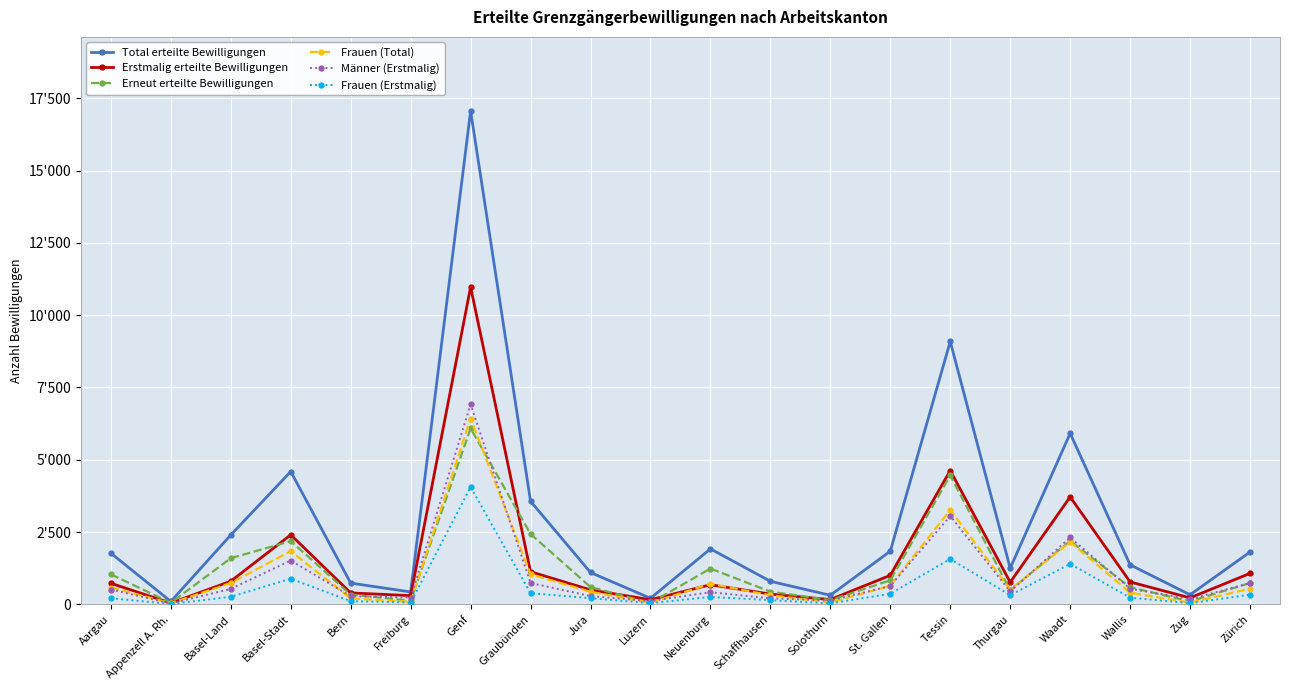

What is the total value across all series at Appenzell A. Rh.?

292